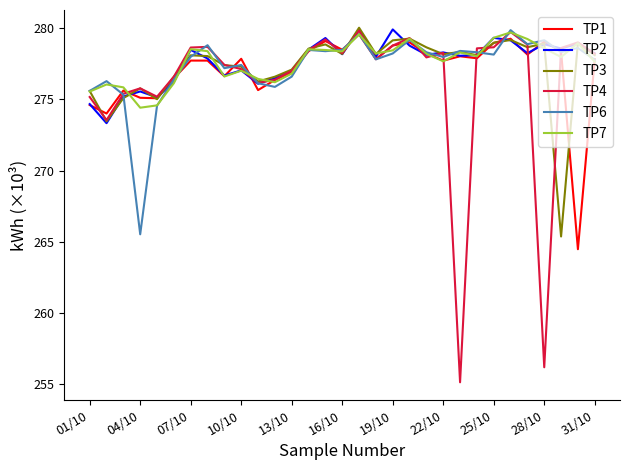

Which series has the widest spread of values?

TP4